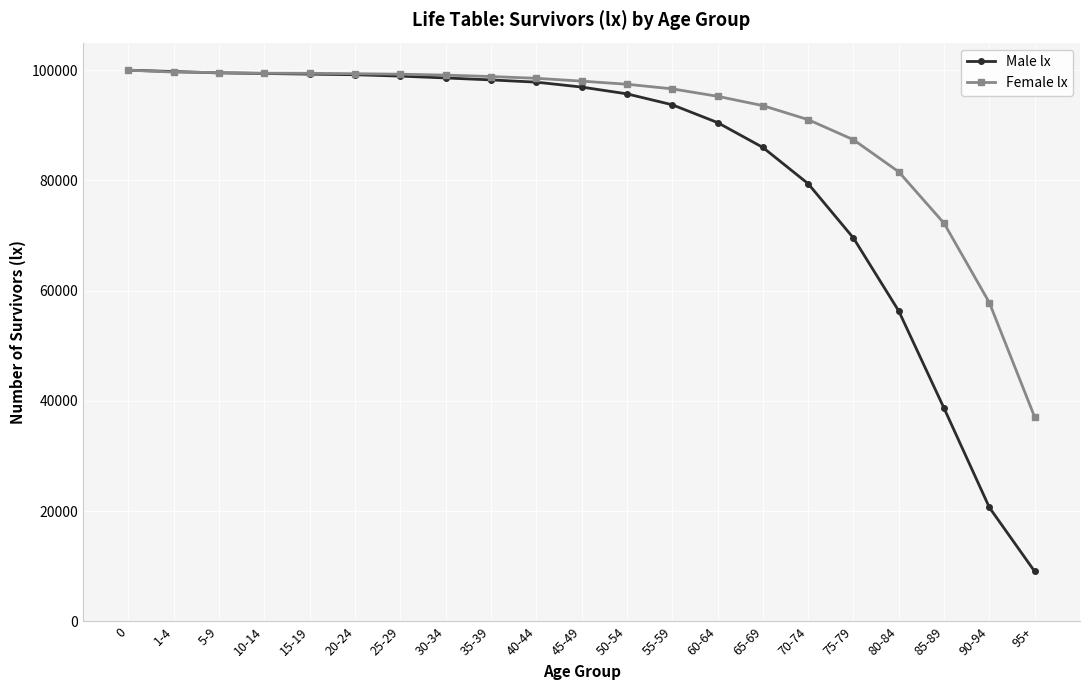

What is the approximate value of Male lx at 40-44, to the nearest 50?

97850